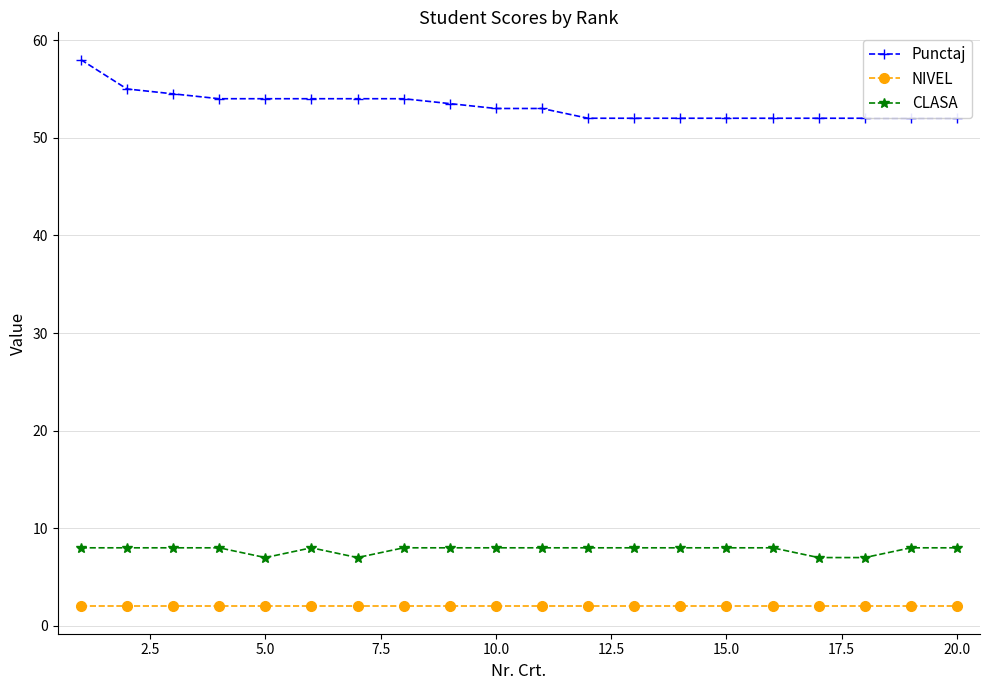

What position from the left is 20.0?

9